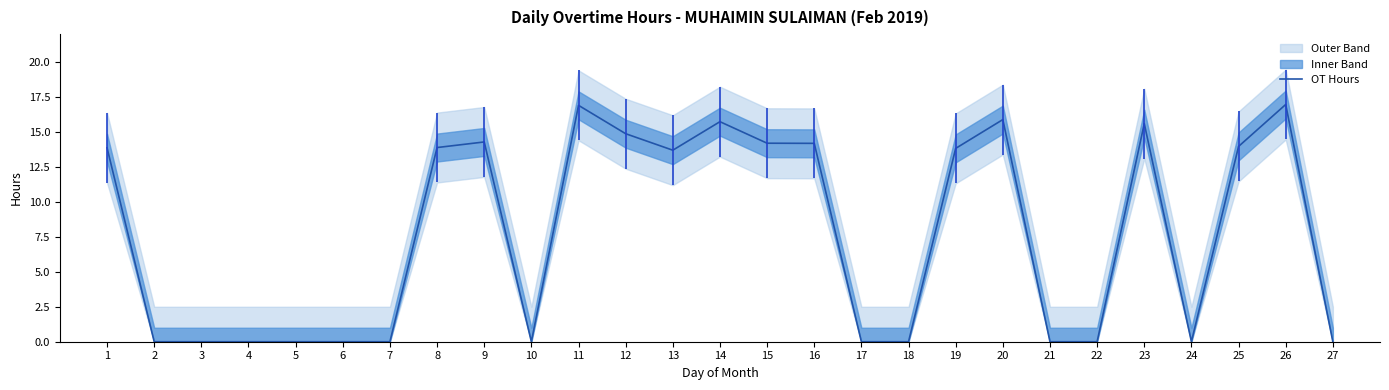

How many points are lower than both their immediate neighbors (excluding endpoints)?

3